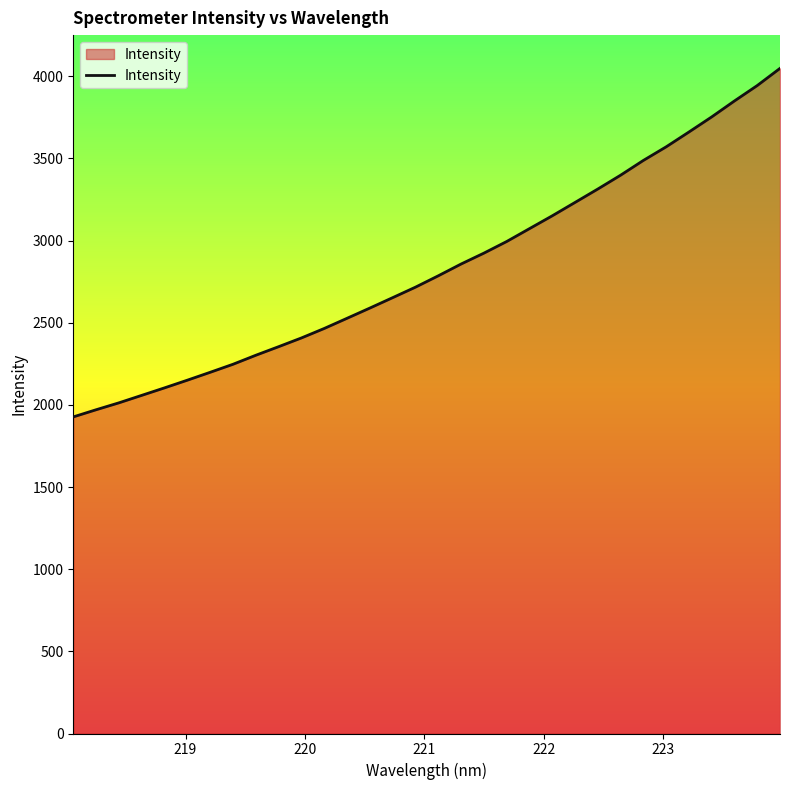

What is the difference between the maximum and minimum values?

2121.2